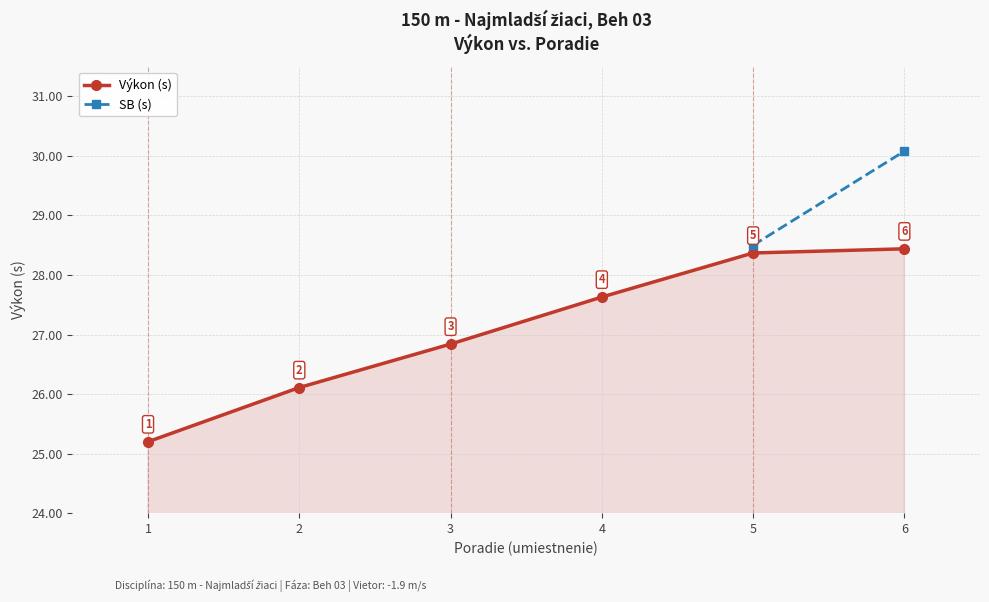

True or false: Výkon (s) and SB (s) cross at least once.

False